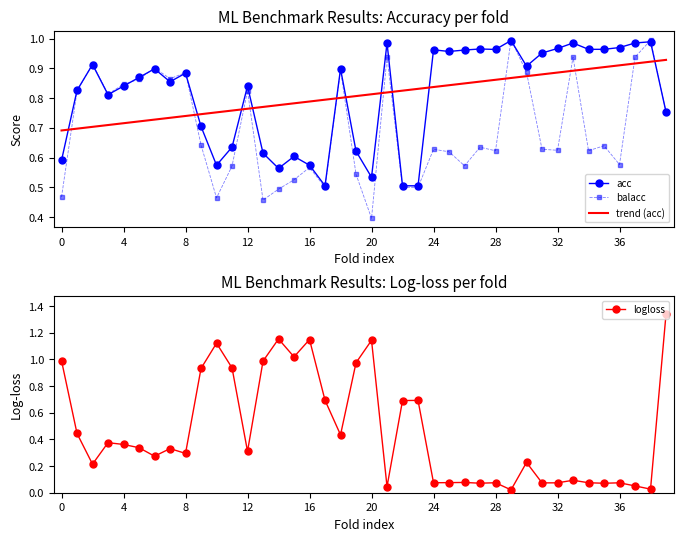

Reading right to left, what are all the values shown in this chart?

acc: 0.8	1.0	1.0	1.0	1.0	1.0	1.0	1.0	1.0	0.9	1.0	1.0	1.0	1.0	1.0	1.0	0.5	0.5	1.0	0.5	0.6	0.9	0.5	0.6	0.6	0.6	0.6	0.8	0.6	0.6	0.7	0.9	0.9	0.9	0.9	0.8	0.8	0.9	0.8	0.6
balacc: 0.8	1.0	0.9	0.6	0.6	0.6	0.9	0.6	0.6	0.9	1.0	0.6	0.6	0.6	0.6	0.6	0.5	0.5	0.9	0.4	0.5	0.9	0.5	0.6	0.5	0.5	0.5	0.8	0.6	0.5	0.6	0.9	0.9	0.9	0.9	0.8	0.8	0.9	0.8	0.5
trend (acc): 0.9	0.9	0.9	0.9	0.9	0.9	0.9	0.9	0.9	0.9	0.9	0.9	0.9	0.8	0.8	0.8	0.8	0.8	0.8	0.8	0.8	0.8	0.8	0.8	0.8	0.8	0.8	0.8	0.8	0.8	0.7	0.7	0.7	0.7	0.7	0.7	0.7	0.7	0.7	0.7
logloss: 1.3	0.0	0.1	0.1	0.1	0.1	0.1	0.1	0.1	0.2	0.0	0.1	0.1	0.1	0.1	0.1	0.7	0.7	0.0	1.1	1.0	0.4	0.7	1.1	1.0	1.2	1.0	0.3	0.9	1.1	0.9	0.3	0.3	0.3	0.3	0.4	0.4	0.2	0.4	1.0